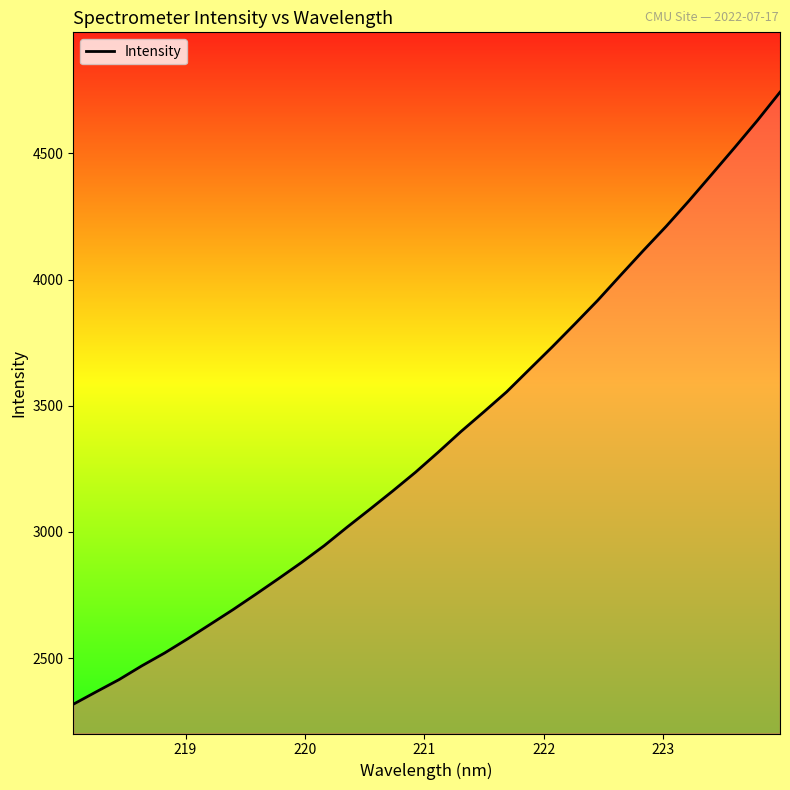

What is the smallest value displayed?

2317.0